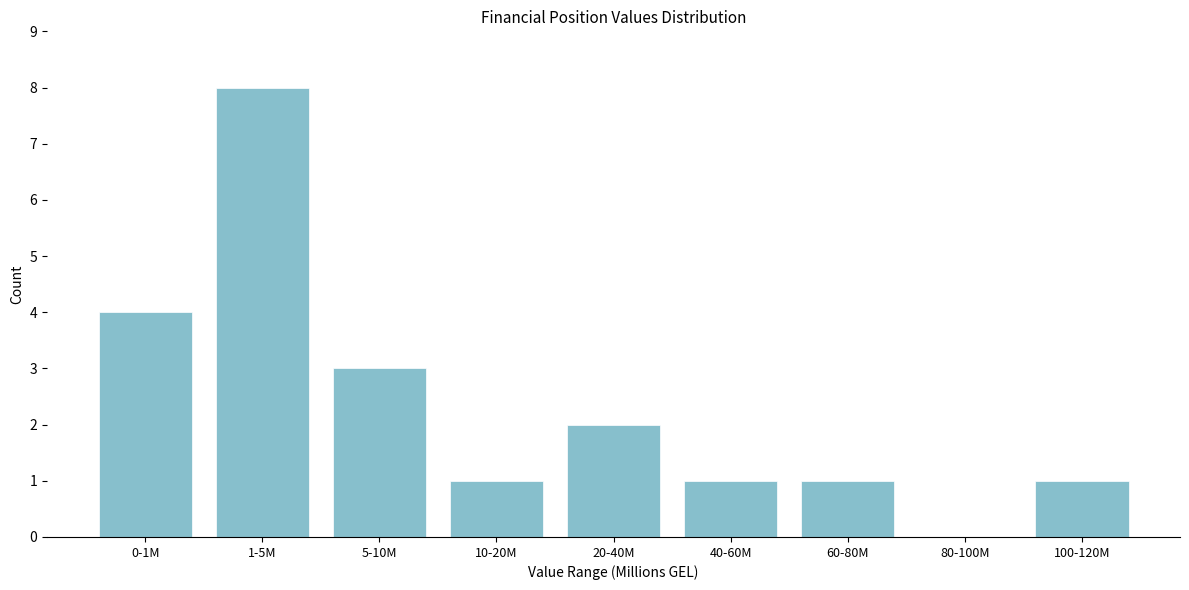

Reading right to left, extract all data points from this chart.

100-120M=1	80-100M=0	60-80M=1	40-60M=1	20-40M=2	10-20M=1	5-10M=3	1-5M=8	0-1M=4